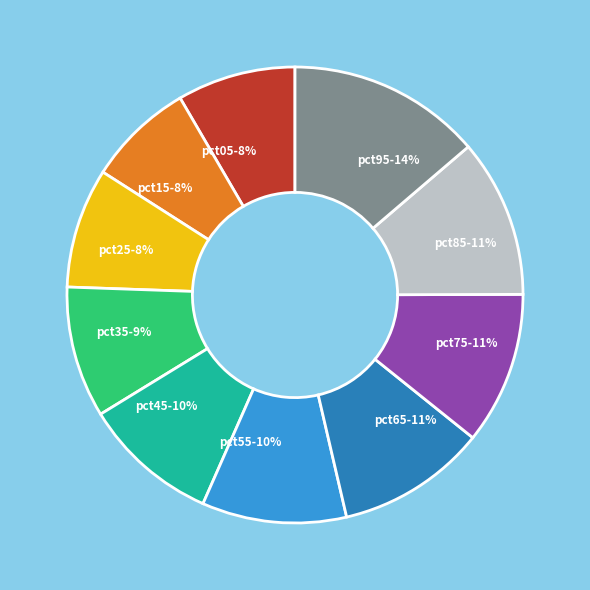

To the nearest percent, what percentage of the pie is pct15?

8%